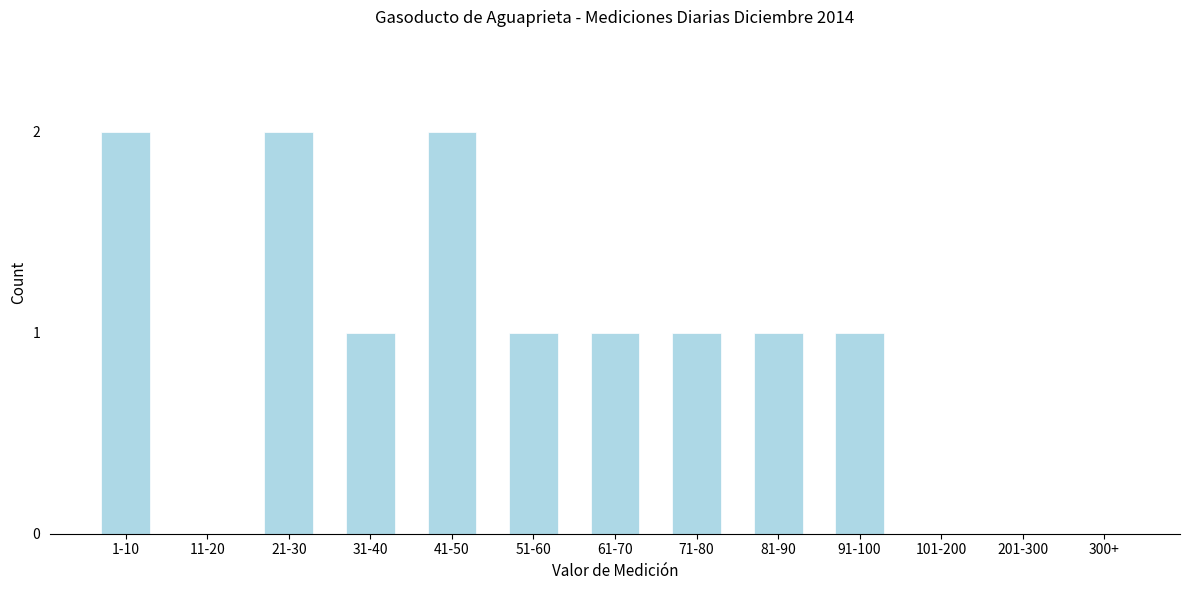

Reading left to right, what are all the values shown in this chart?

1-10=2	11-20=0	21-30=2	31-40=1	41-50=2	51-60=1	61-70=1	71-80=1	81-90=1	91-100=1	101-200=0	201-300=0	300+=0